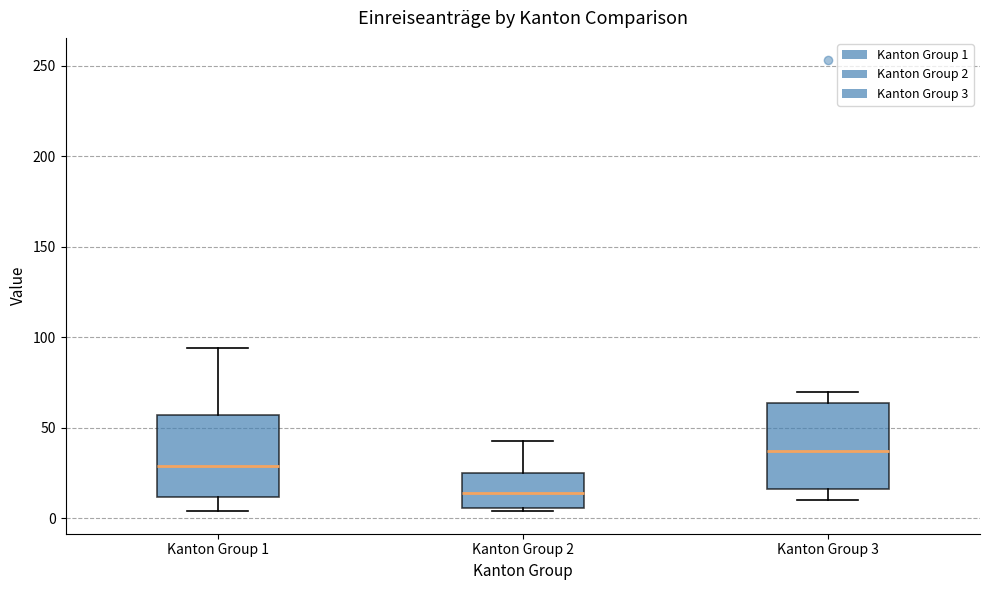

Reading left to right, read every box against the y-axis: the position of its median line, the range the box covers, and the ends of its whiskers. The values are not printed on the chart, so give them approximately, as read against the axis.

Kanton Group 1: median 30, box 10 to 55, whiskers 5 to 95
Kanton Group 2: median 15, box 5 to 25, whiskers 5 (just below the box's lower edge) to 45
Kanton Group 3: median 35, box 15 to 65, whiskers 10 to 70